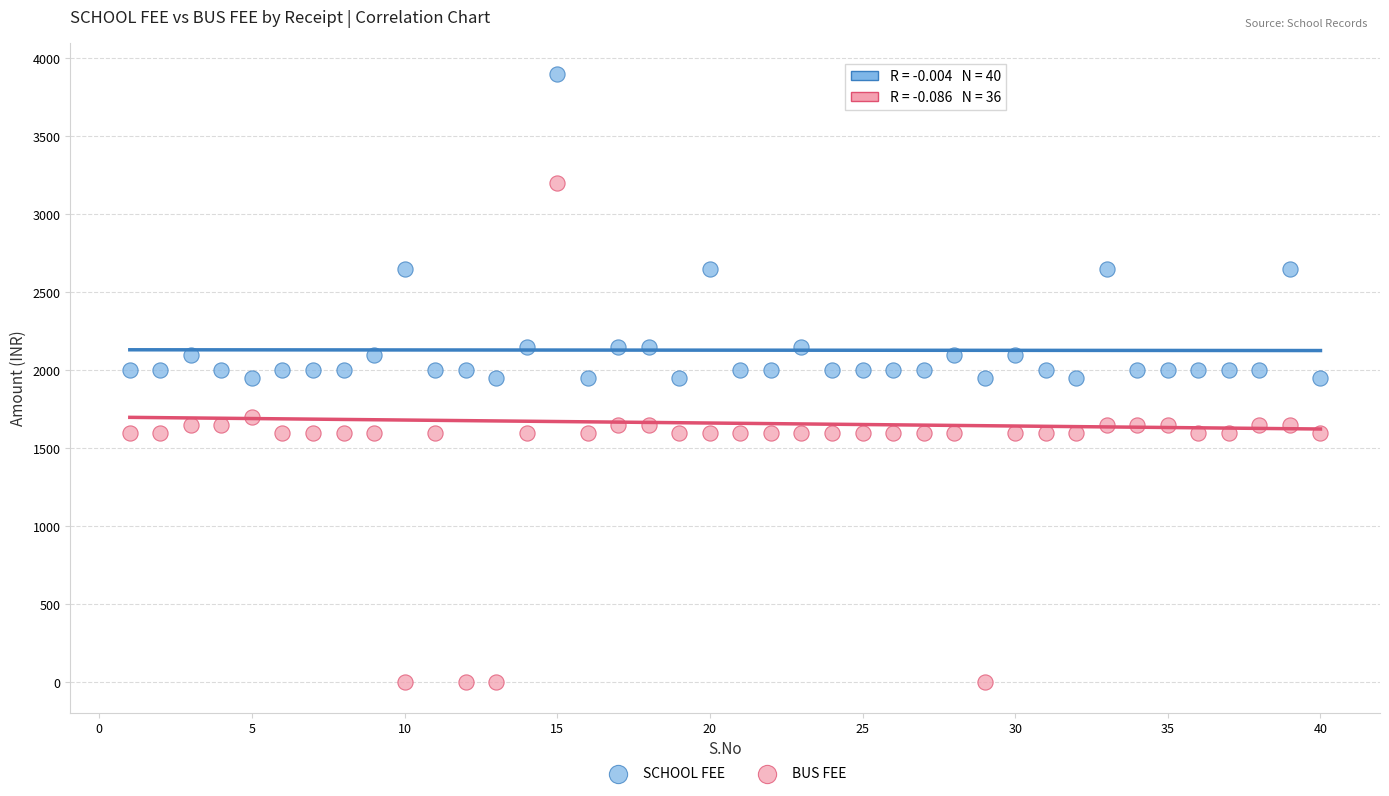

What is the X range (max minus min) for the scatter plot?

39